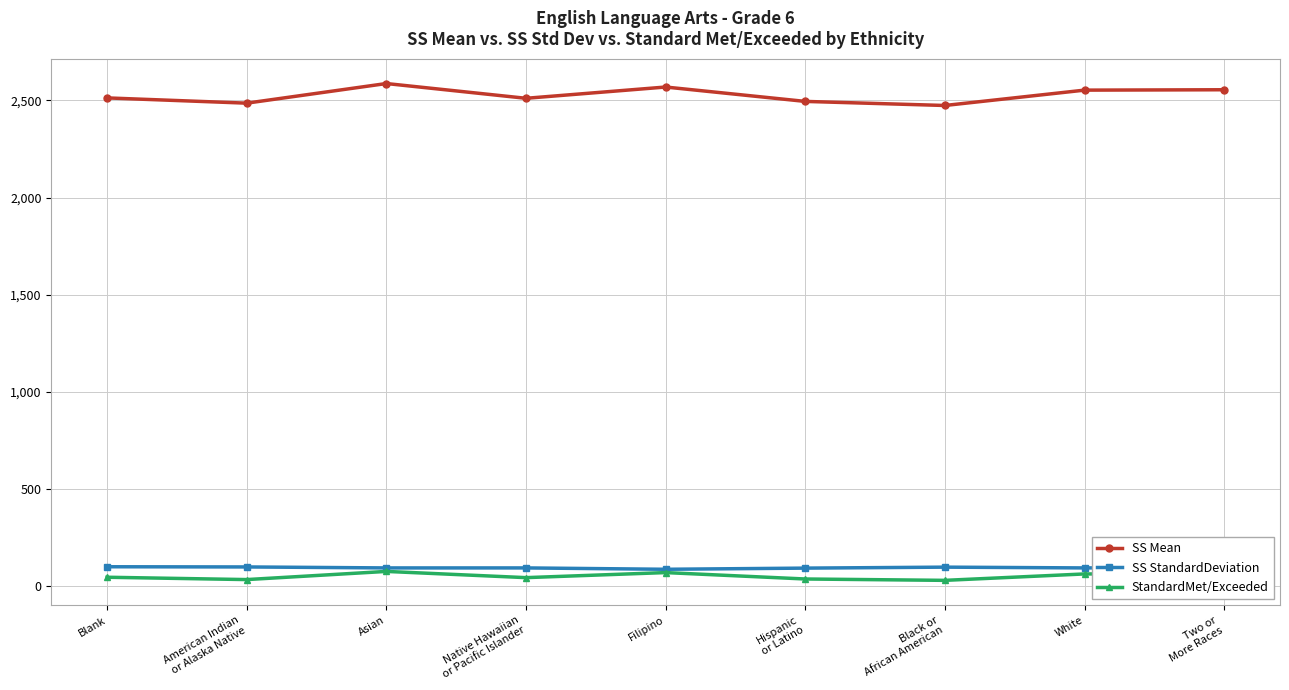

What is the value of the SS StandardDeviation point at the 5th from the left?

87